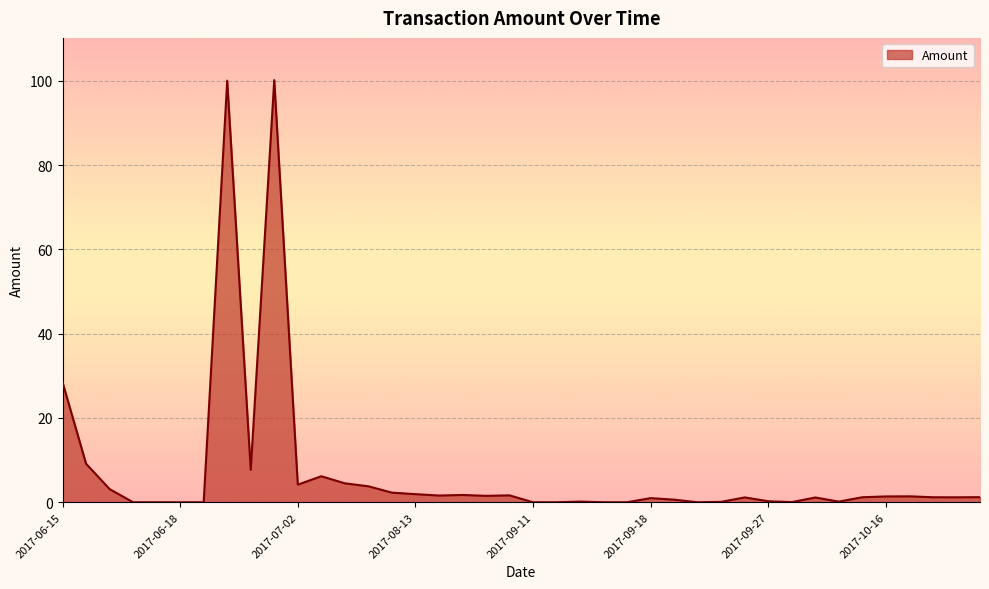

What is the maximum value shown in the chart?

100.2